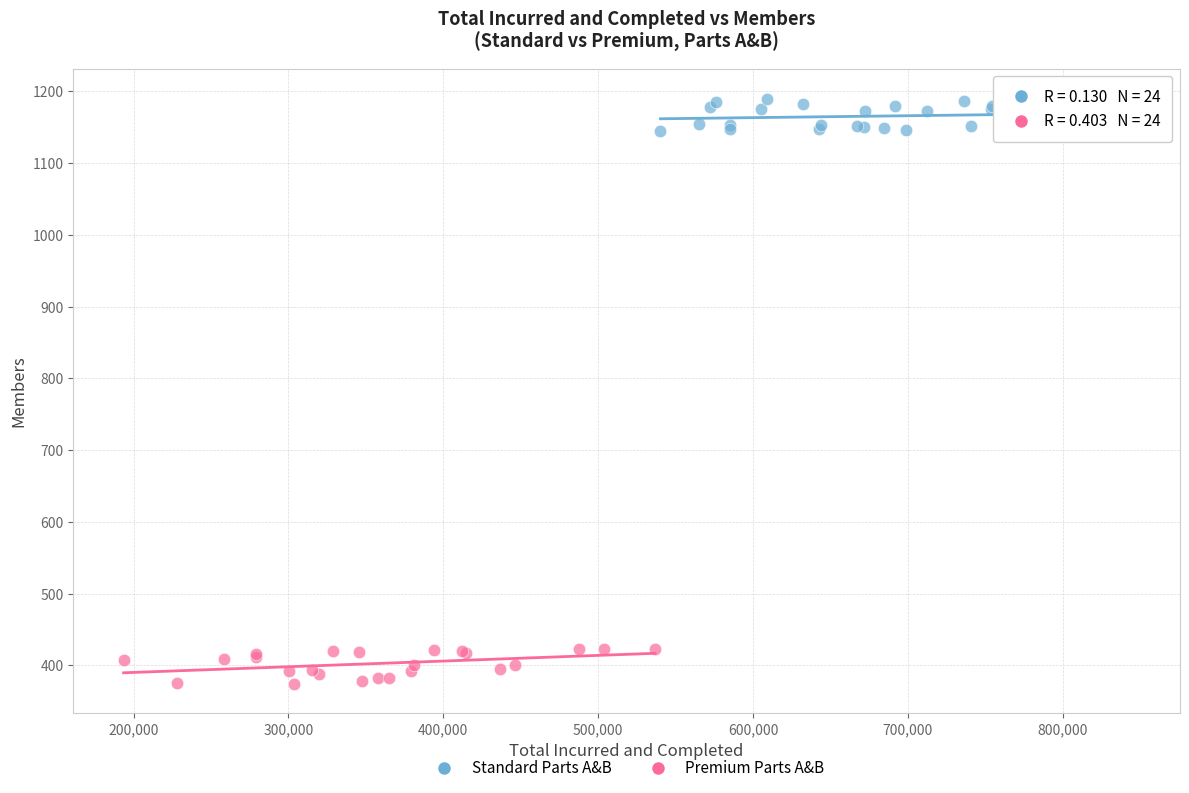

Which series contains the lowest Y value?

Premium Parts A&B